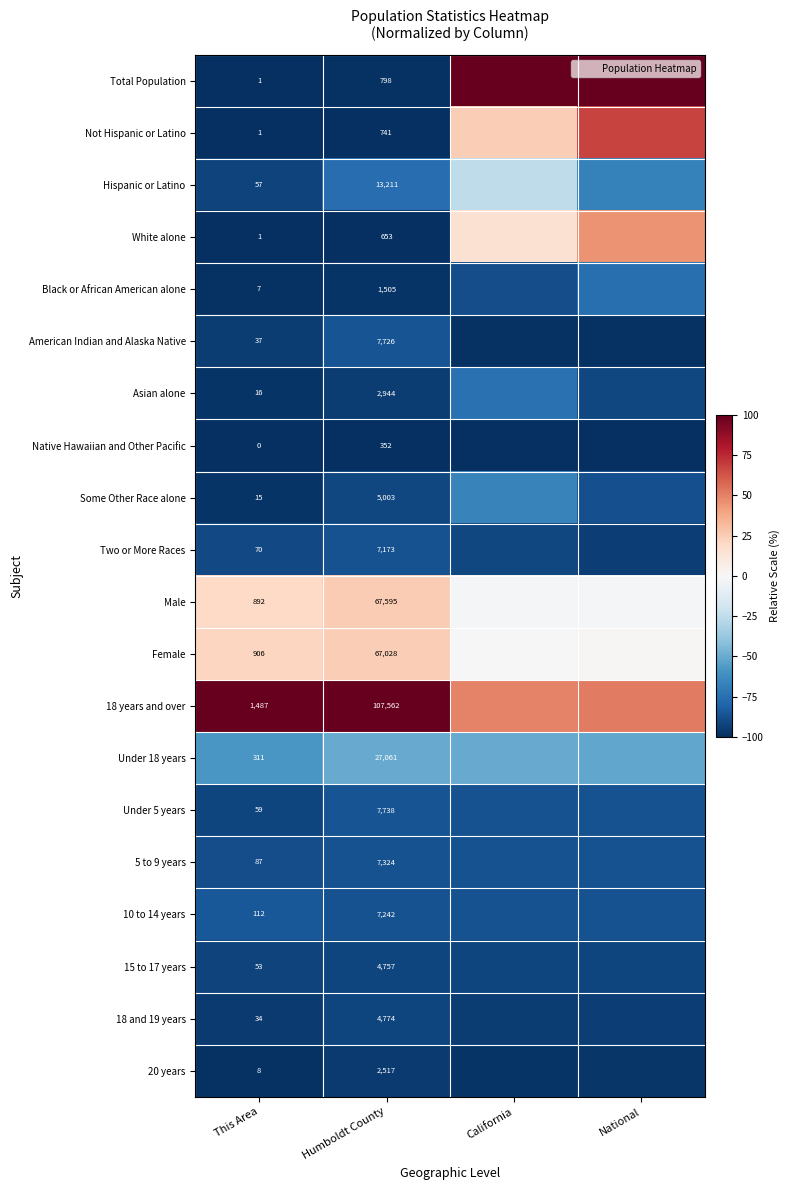

At which category is the sum across all series the highest?

National